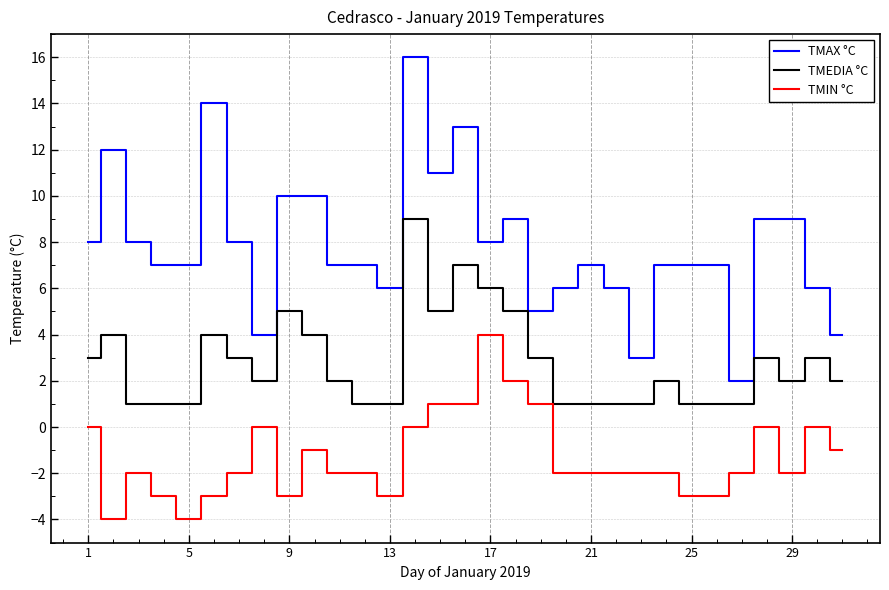

What is the maximum value shown in the chart?

16